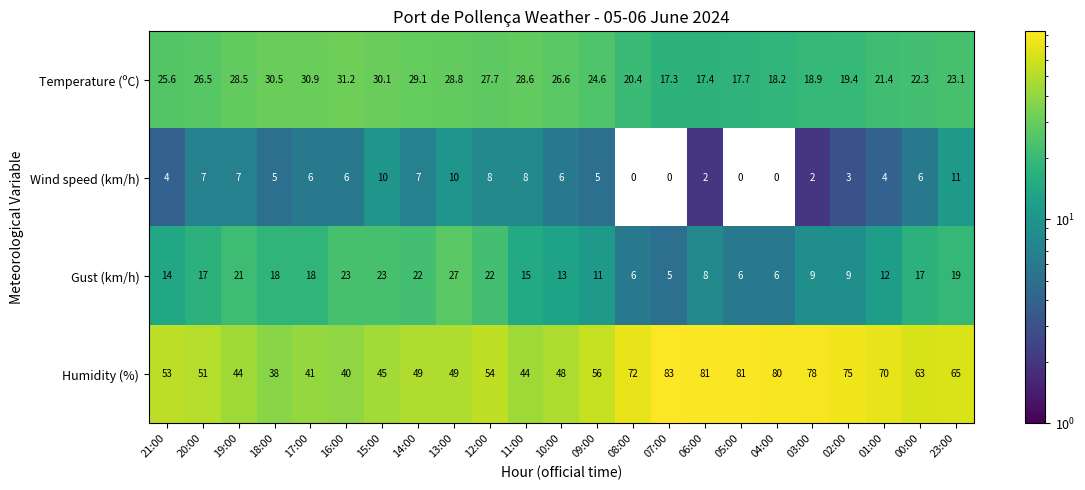

What is the difference between the maximum and minimum values in the Gust (km/h) series?

22.0